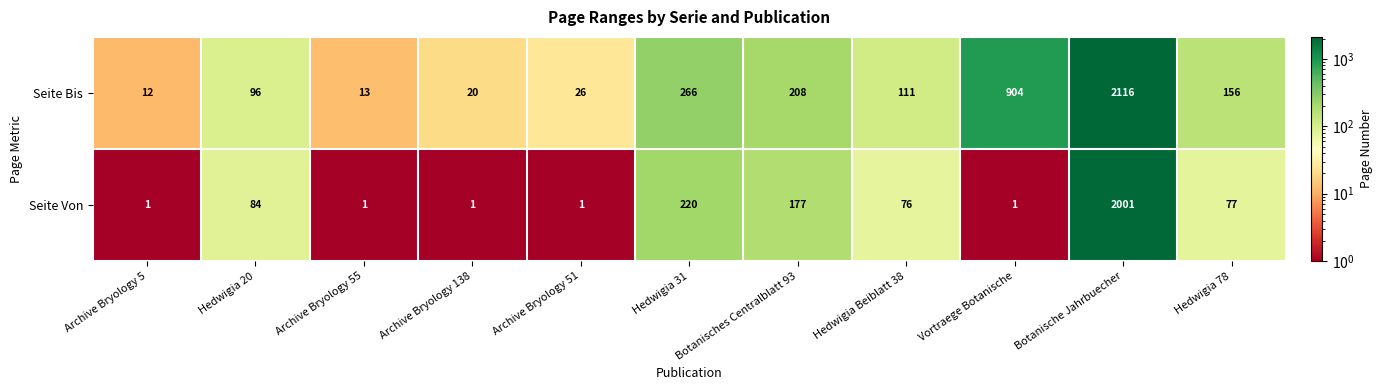

What is the maximum value shown in the chart?

2116